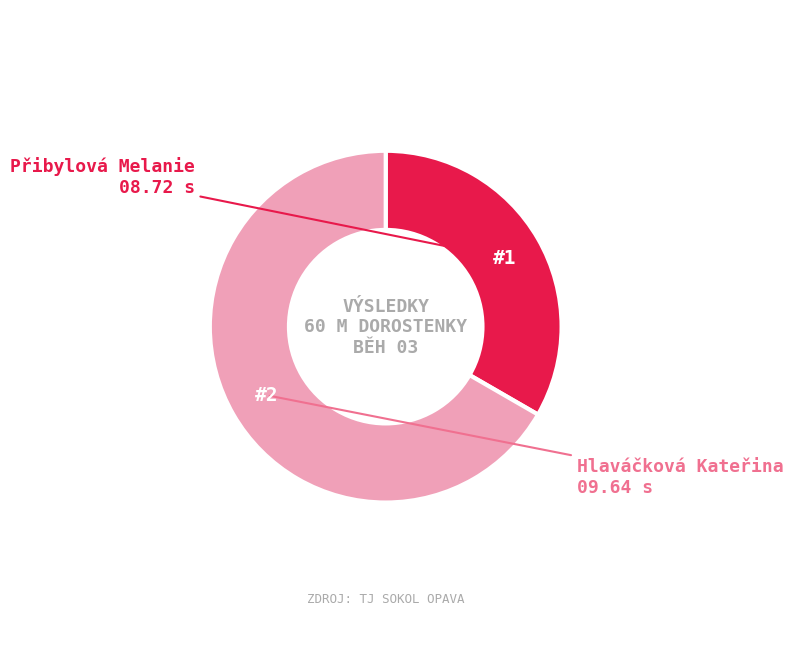

Does any single category account for the majority?

Yes